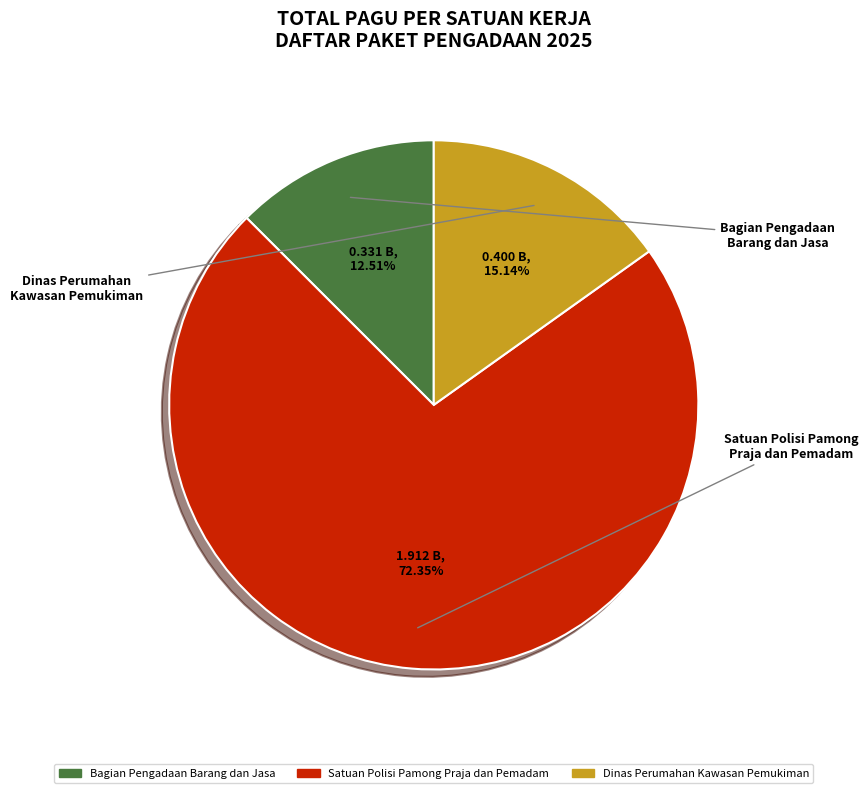

Is there a majority slice in this chart?

Yes